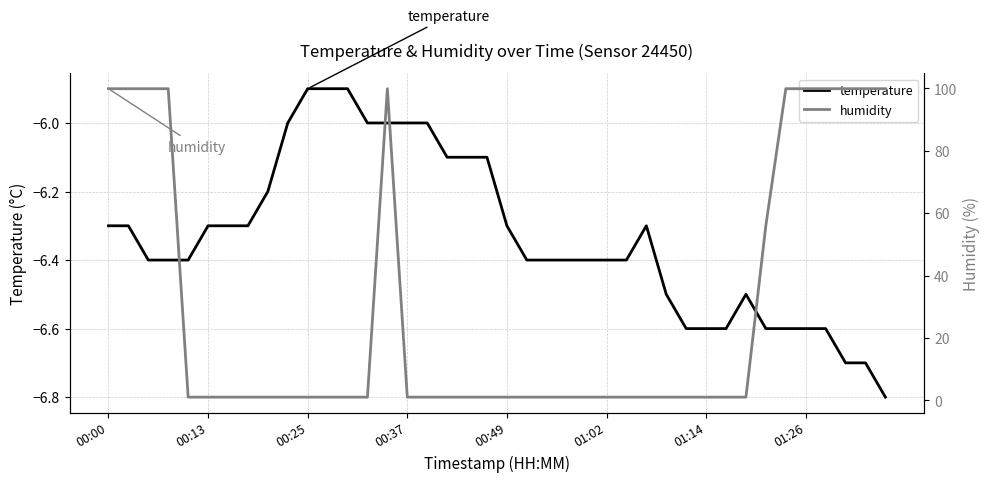

True or false: temperature and humidity cross at least once.

False